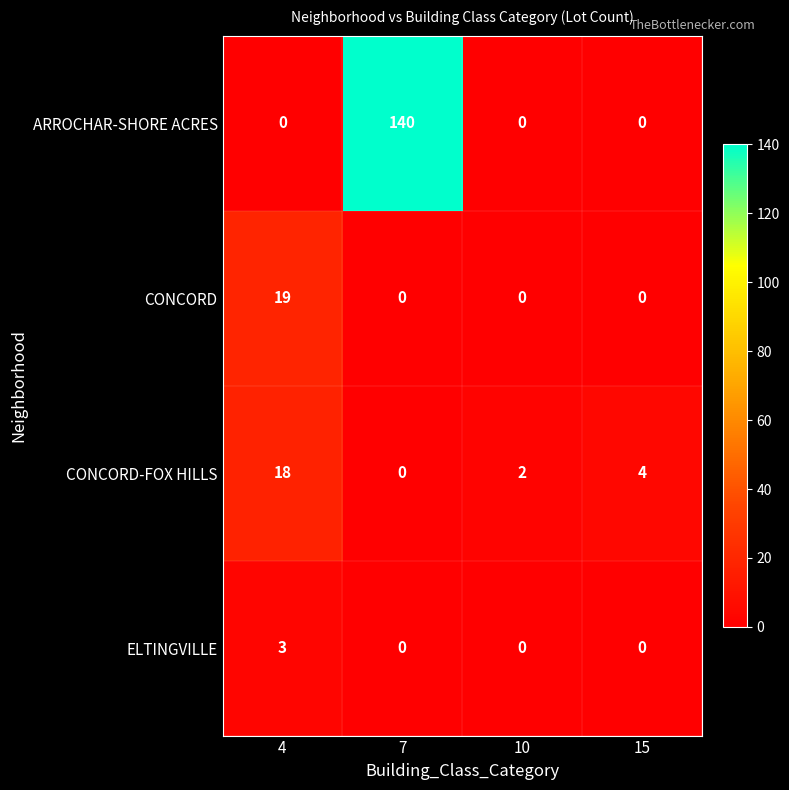

At which category is the sum across all series the highest?

7